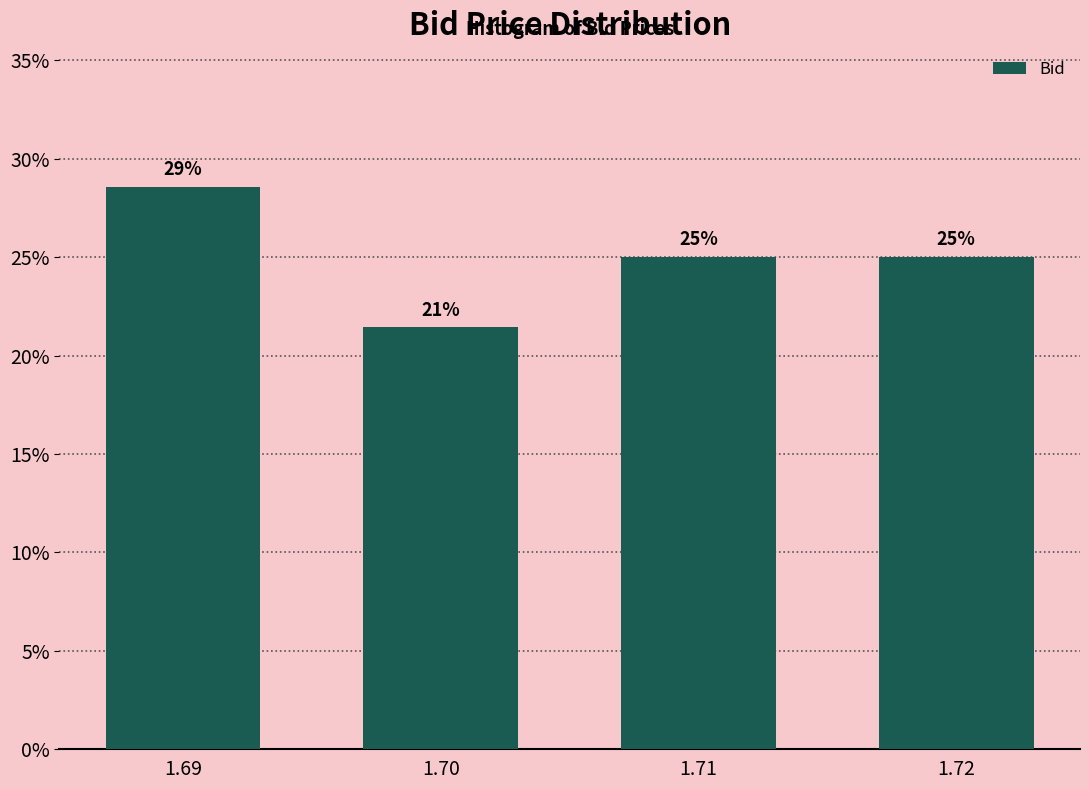

The value at 1.71 is 13.0. True or false?

False